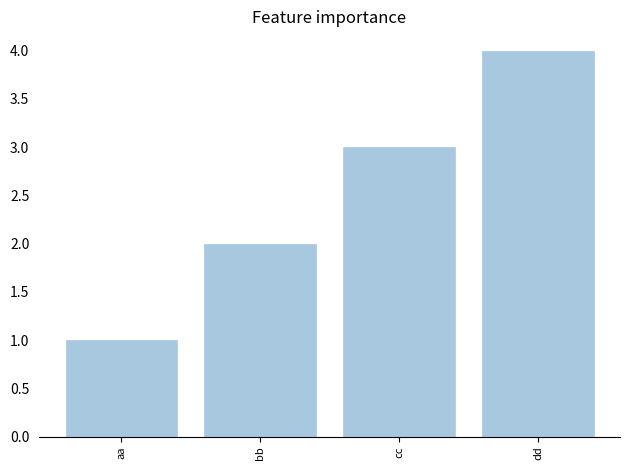

What is the sum of all values?

10